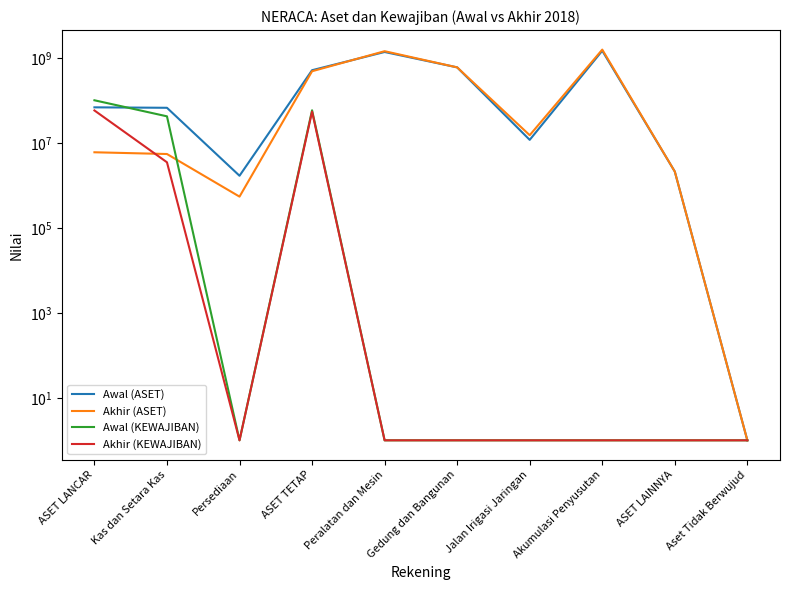

What are all the series names shown in the legend?

Awal (ASET), Akhir (ASET), Awal (KEWAJIBAN), Akhir (KEWAJIBAN)